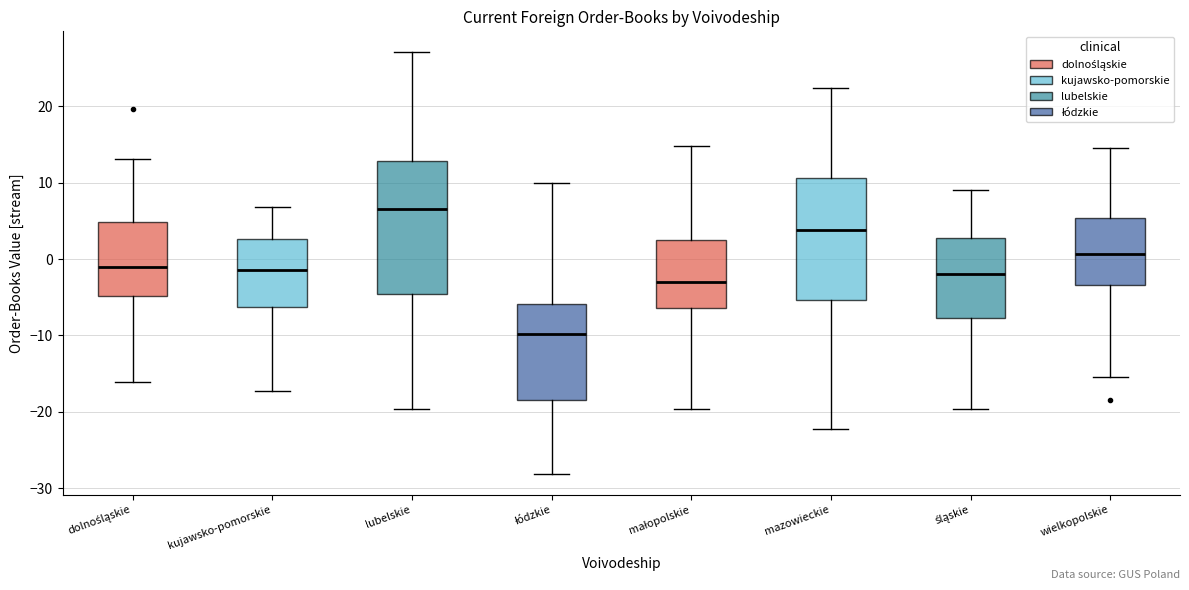

Where does the upper whisker of the box for małopolskie end on the y-axis? The values are not printed on the chart, so give them approximately, as read against the axis.

15